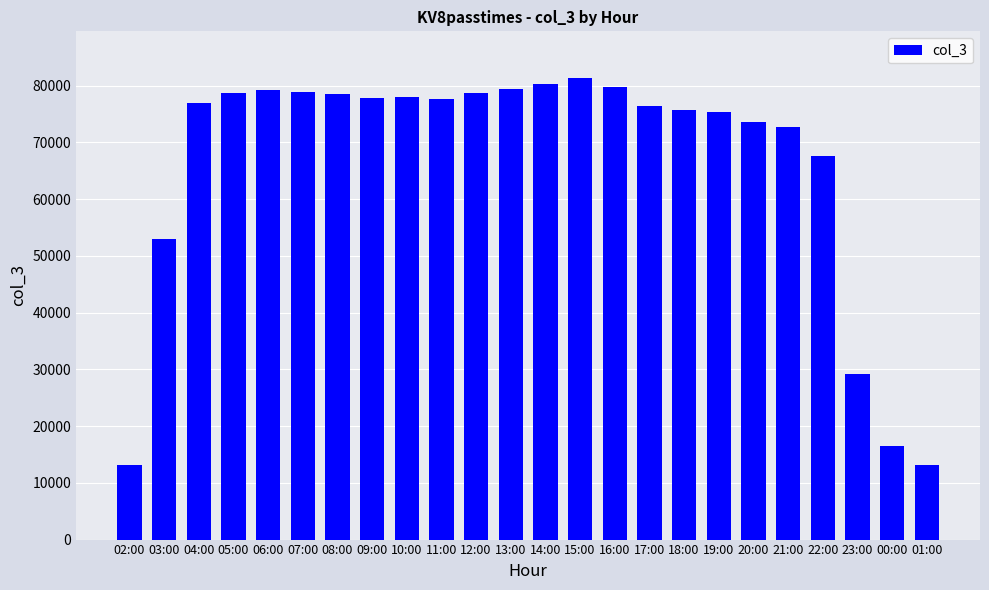

Approximately how many times larger is the value at 10:00 compared to 08:00?

1.0